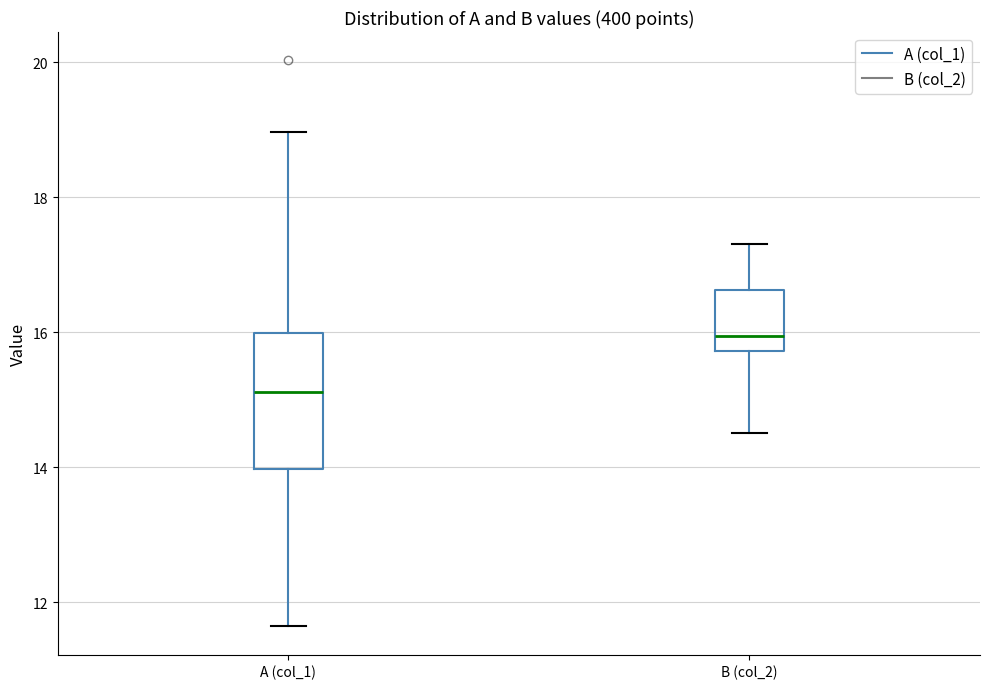

Where does the lower whisker of the box for B (col_2) end on the y-axis? The values are not printed on the chart, so give them approximately, as read against the axis.

14.6